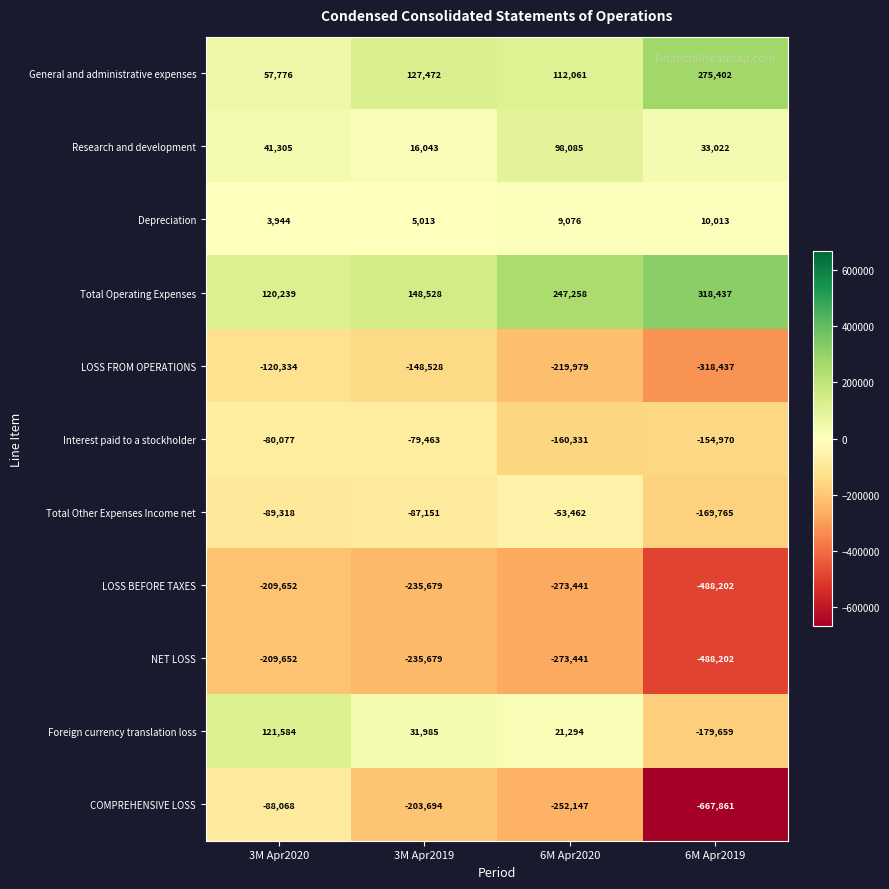

What is the difference between the maximum and second lowest values in the COMPREHENSIVE LOSS series?

164079